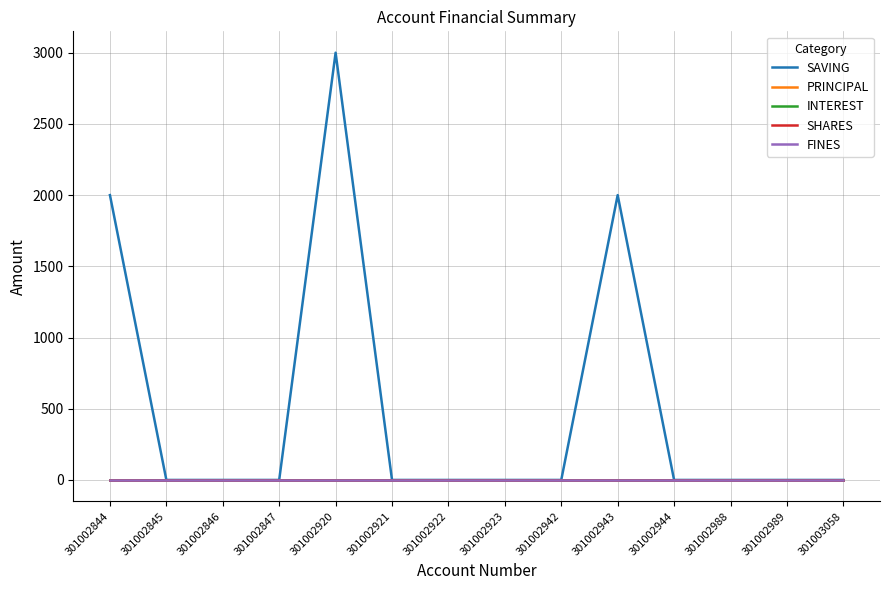

Is it true that PRINCIPAL equals 0 at 301002921?

True